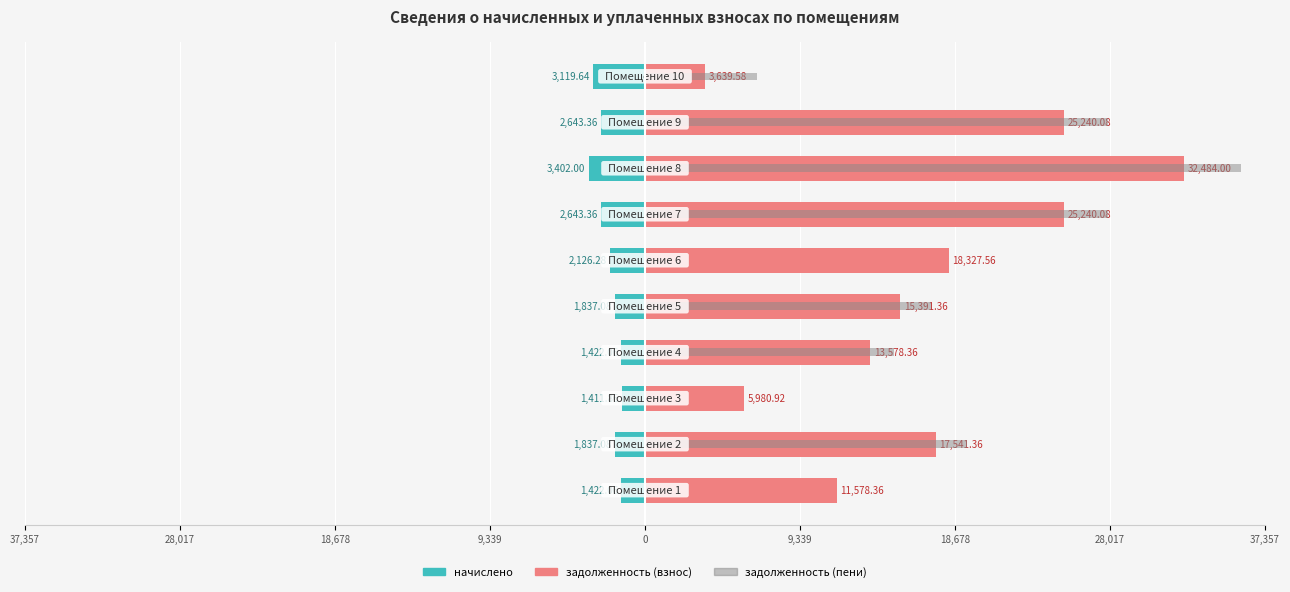

What is the difference between the maximum and second lowest values in the задолженность (взнос) series?

26503.1